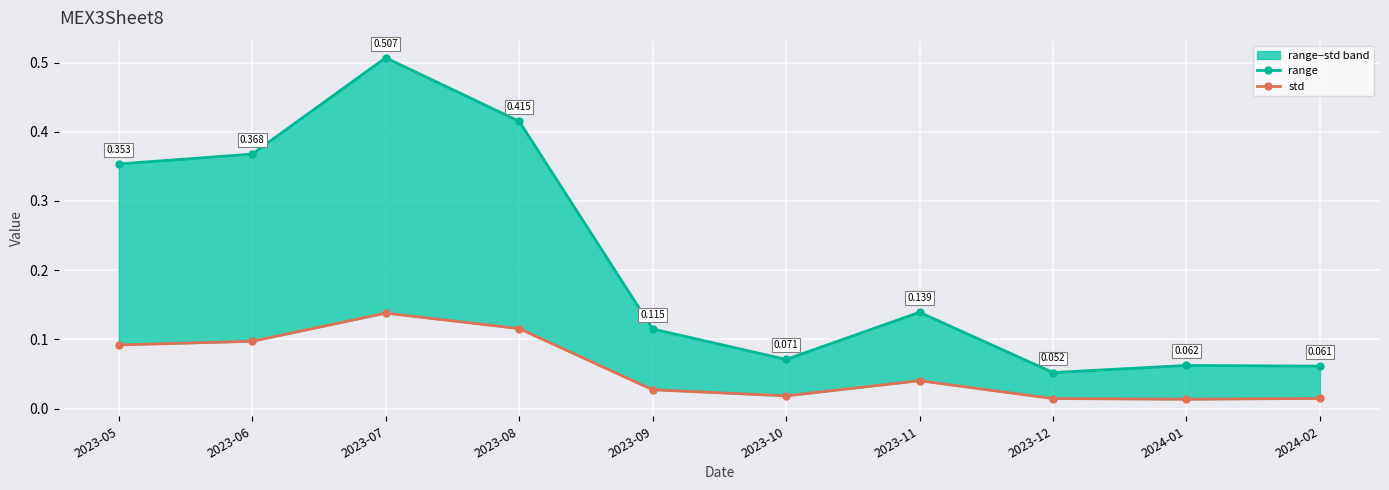

List the series in order of their peak value, lowest first.

std, range